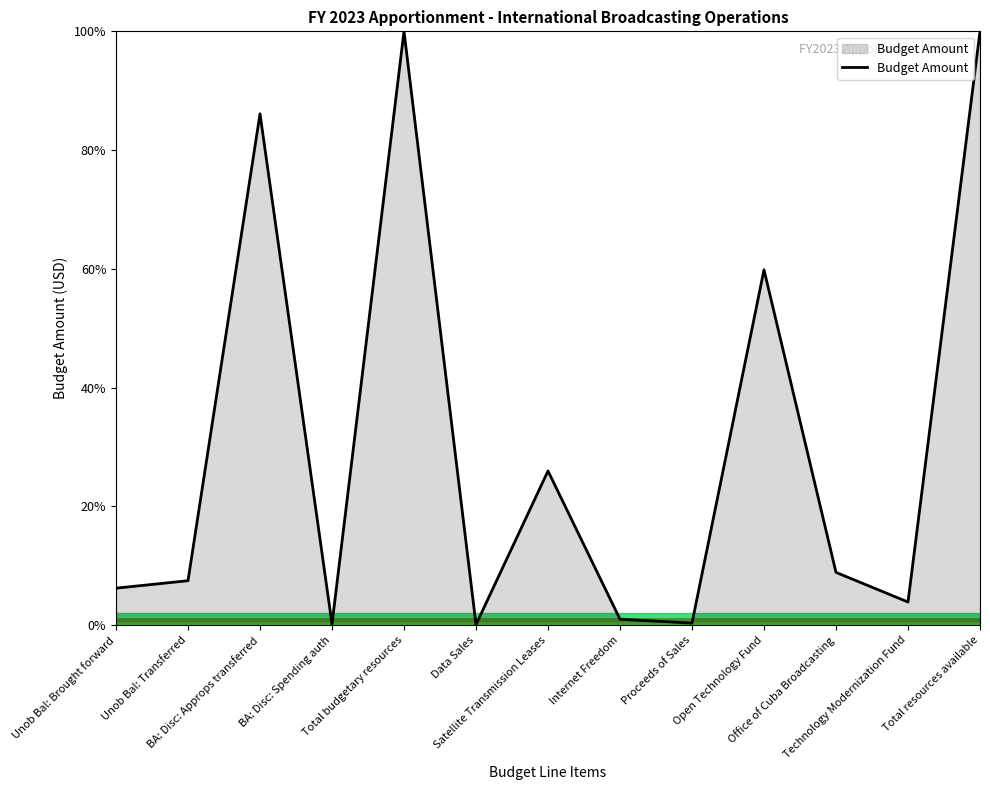

What is the minimum value shown in the chart?

0.1